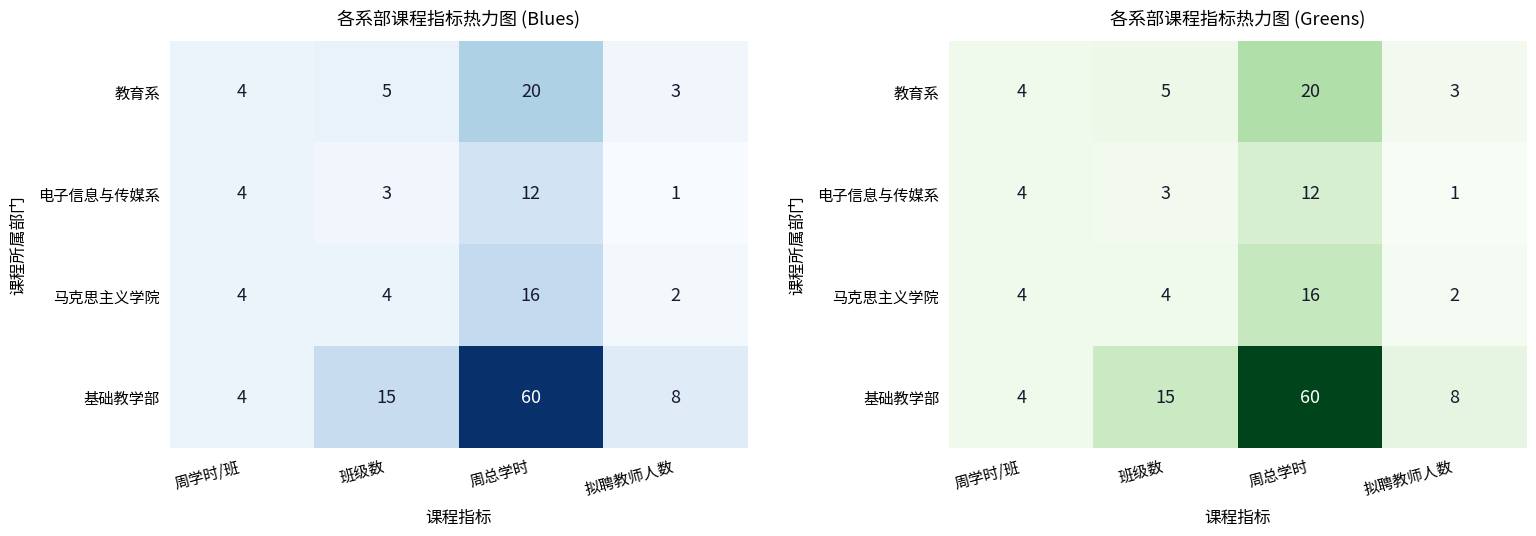

Count the number of categories in the chart.

4